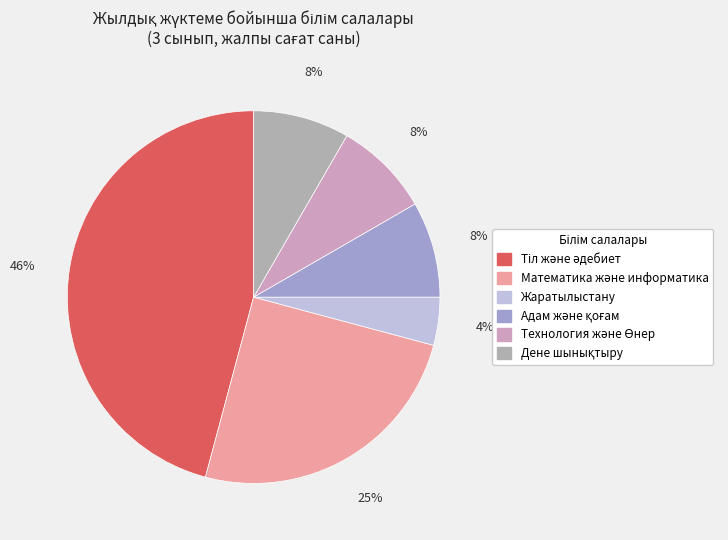

To the nearest percent, what is the difference between the largest and smallest slice percentages?

42%